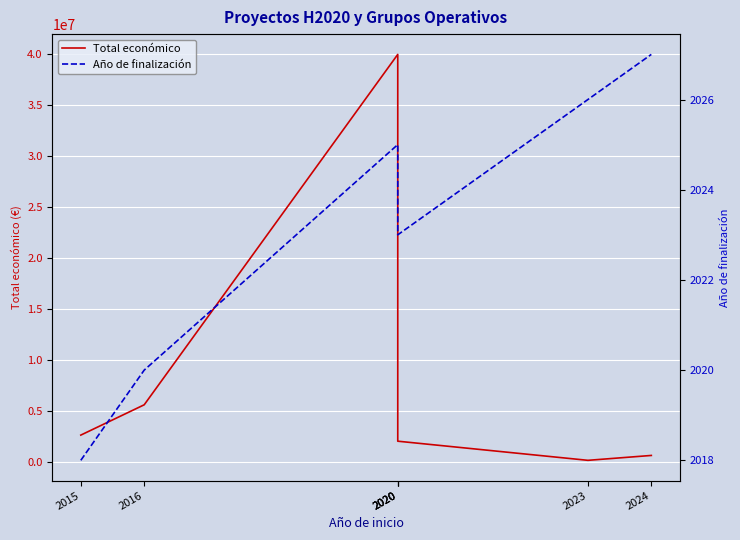

Reading right to left, transcribe all the data shown in this chart.

Total económico: 600000	120000	1999937	7199787	40000000	5575828	2598760
Año de finalización: 2027	2026	2023	2025	2025	2020	2018